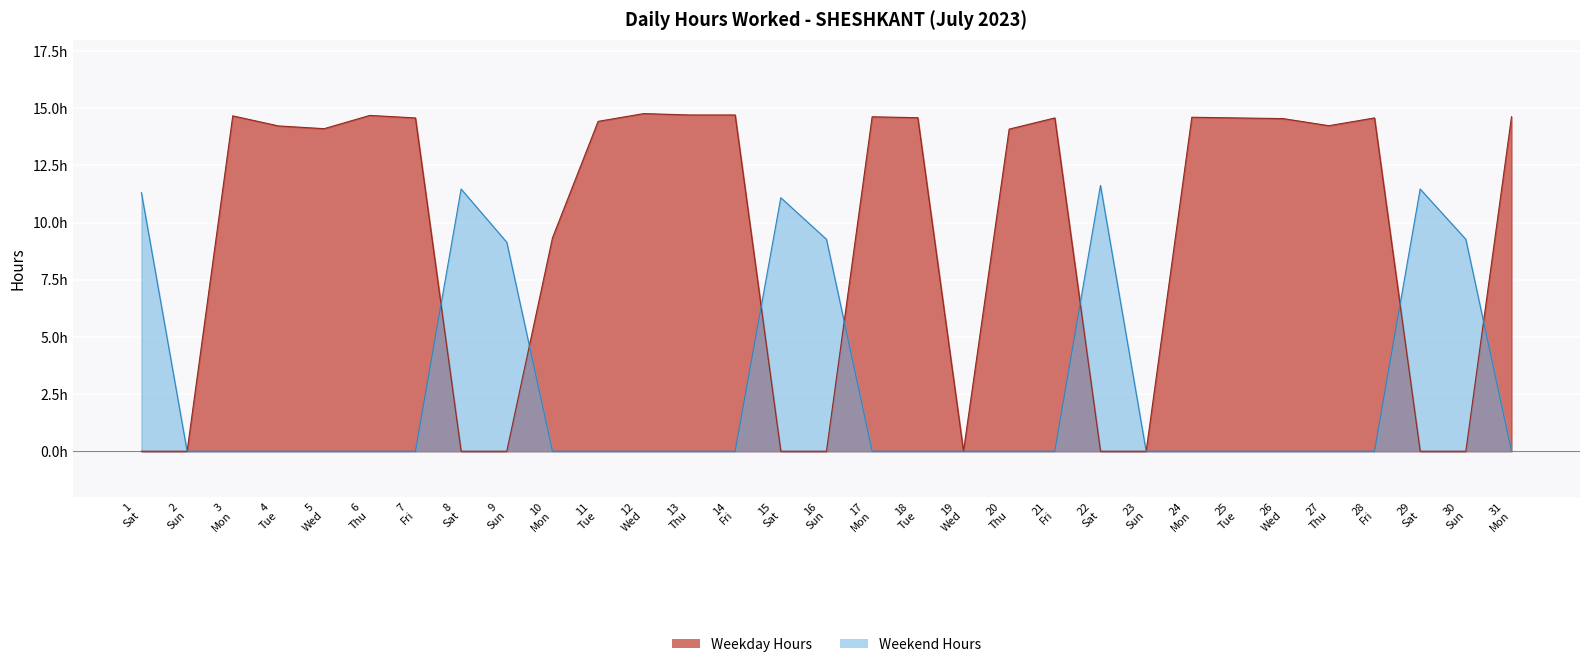

The value of Hours Worked at 23 is 0.0. True or false?

True